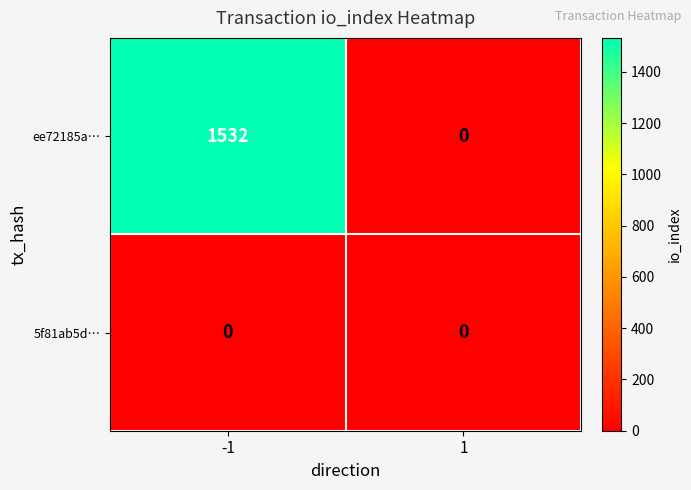

Reading left to right, transcribe all the data shown in this chart.

ee72185a…: 1532	0
5f81ab5d…: 0	0